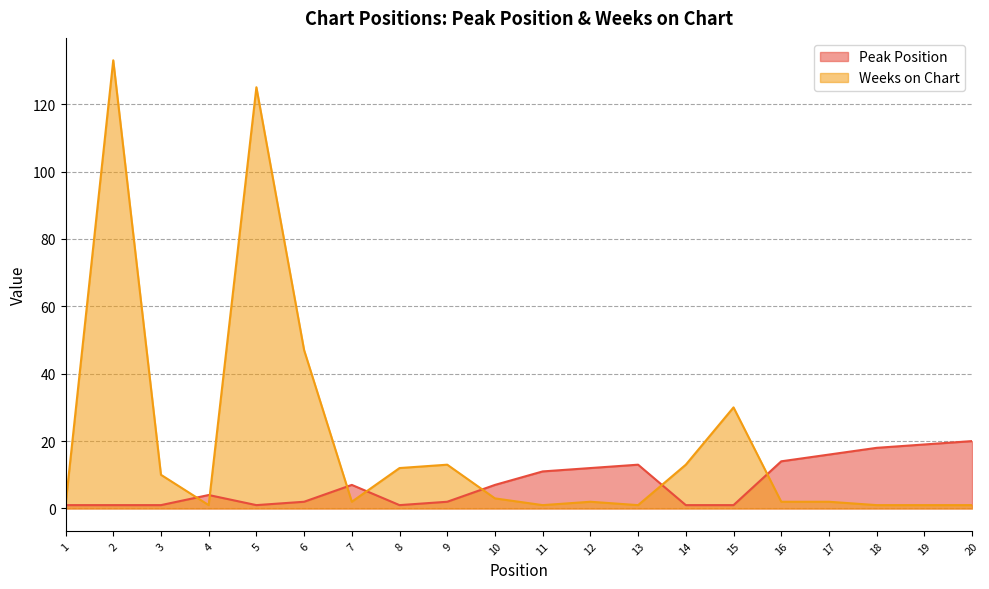

True or false: Weeks on Chart and Peak Position cross at least once.

True